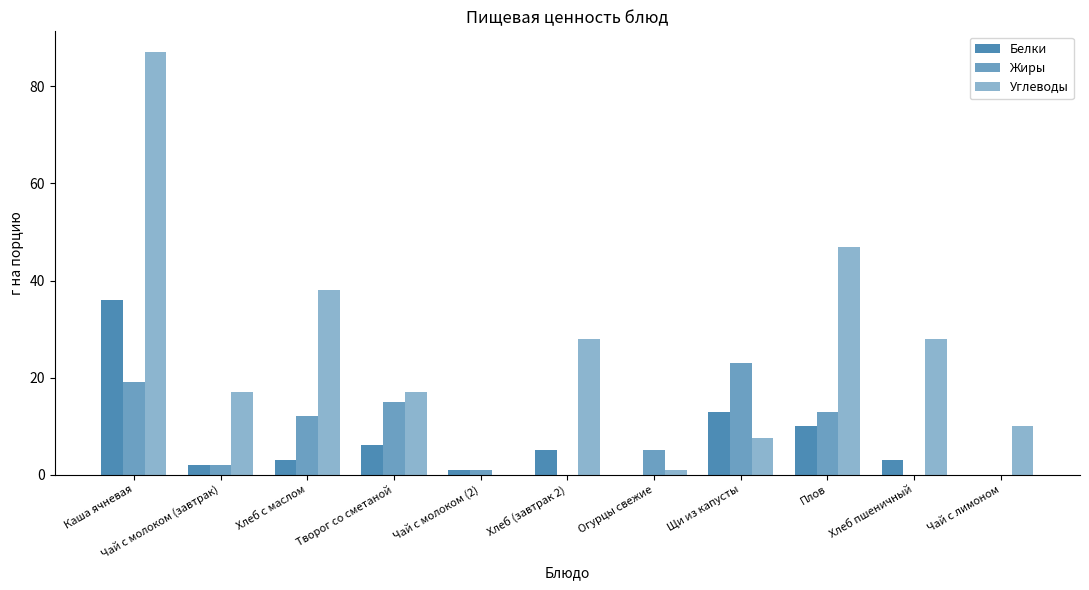

How many groups of bars are there?

11